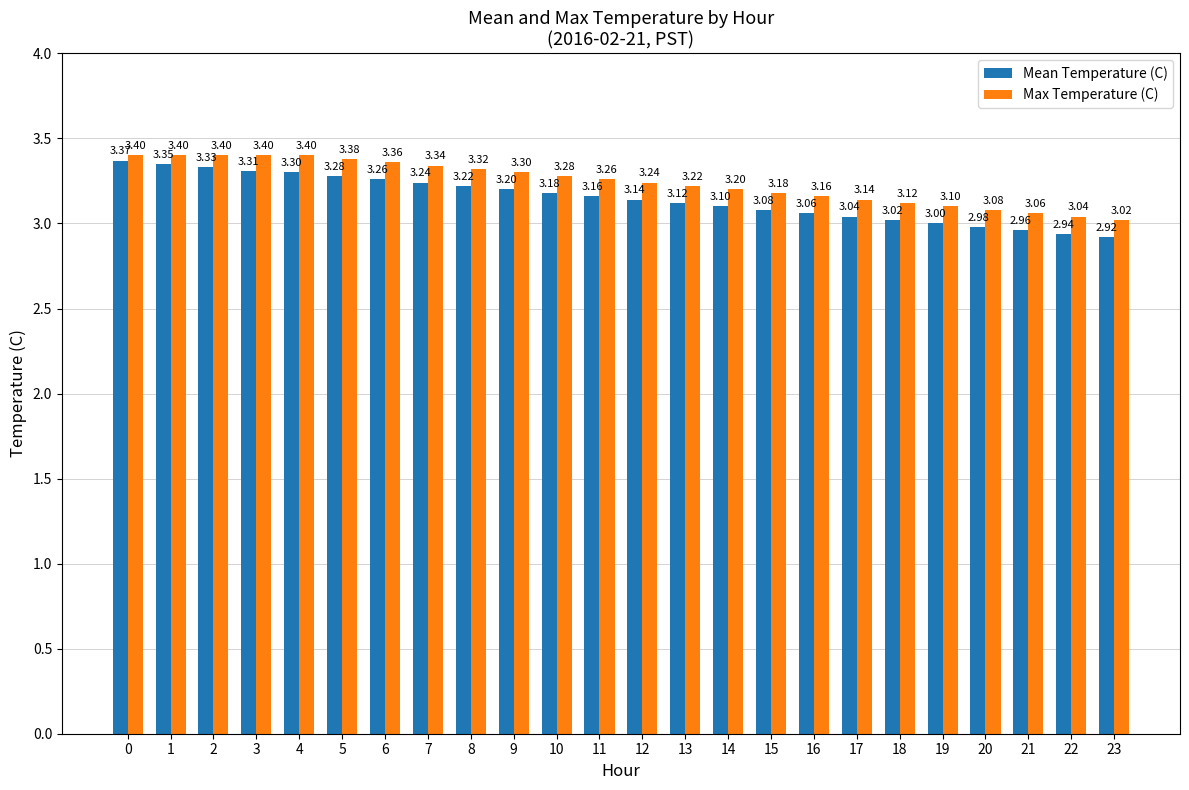

List the series in order of their overall mean, highest first.

Max Temperature (C), Mean Temperature (C)